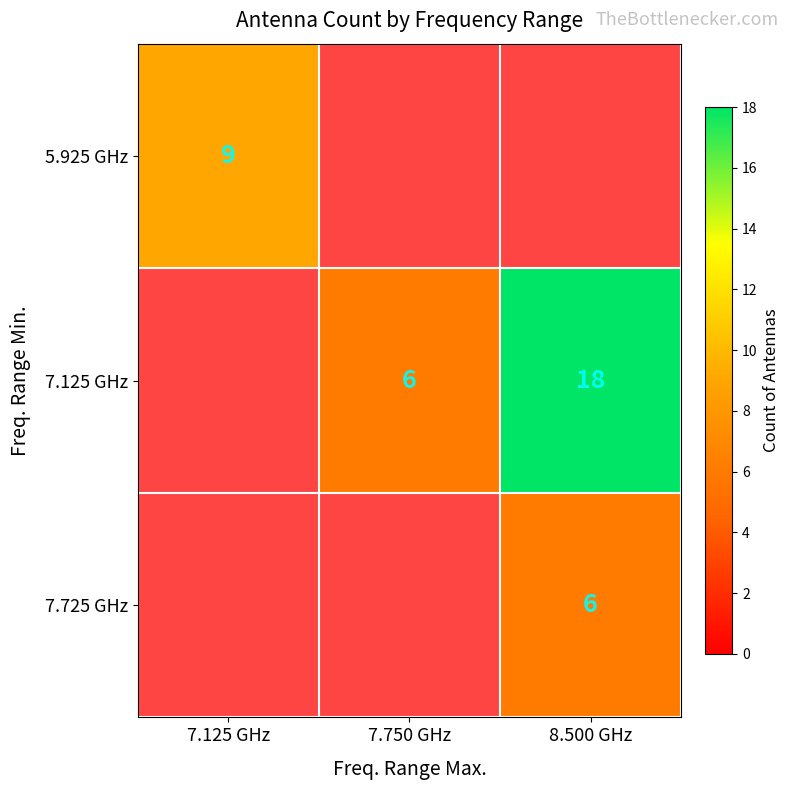

Is it true that 7.725 GHz equals 6 at 8.500 GHz?

True